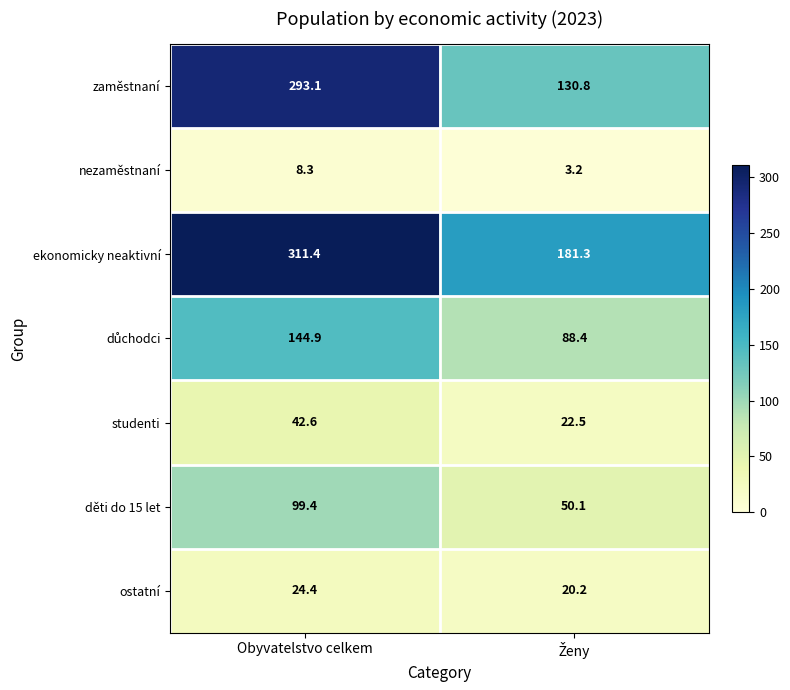

Where does the zaměstnaní series first go above 293?

Obyvatelstvo celkem